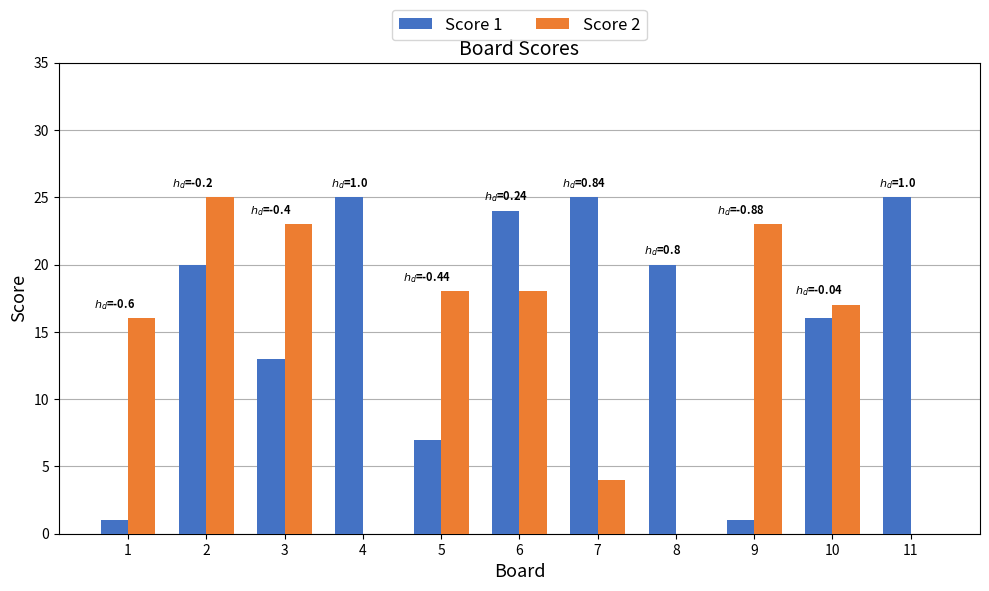

What is the greatest value displayed?

25